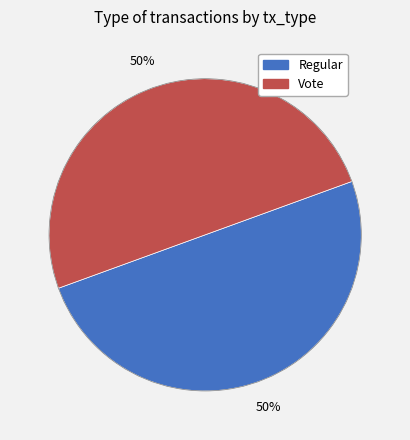

Approximately how many times larger is the value at Vote compared to Regular?

1.0